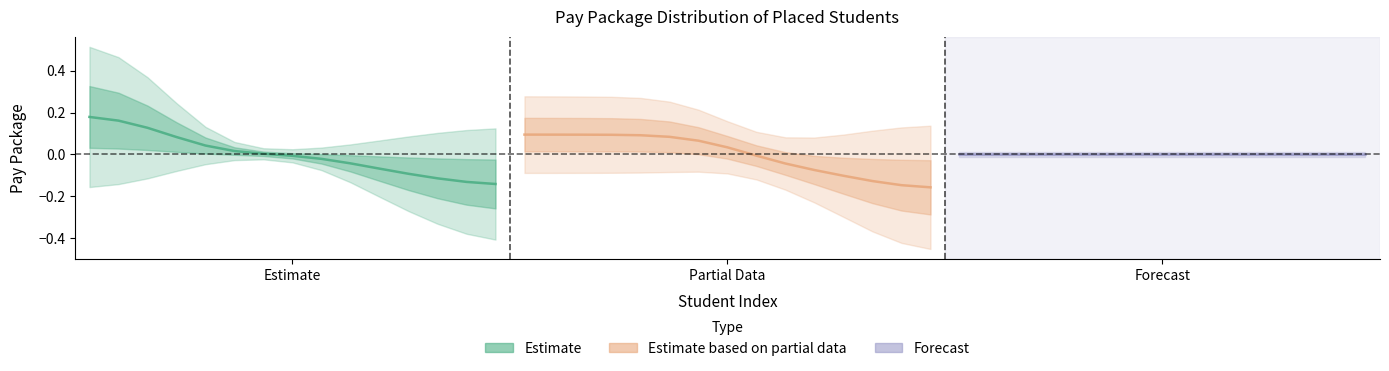

Which category has the highest value in the Estimate series?

Estimate